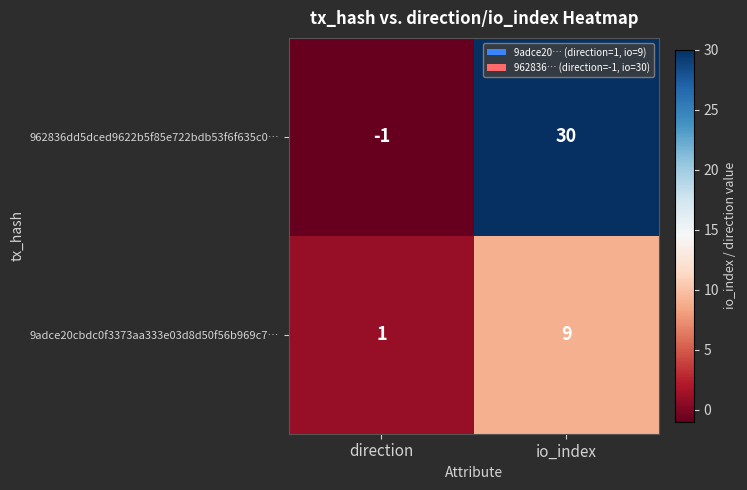

True or false: 9adce20cbdc0f3373aa333e03d8d50f56b969c7… has a value of 6 at io_index.

False